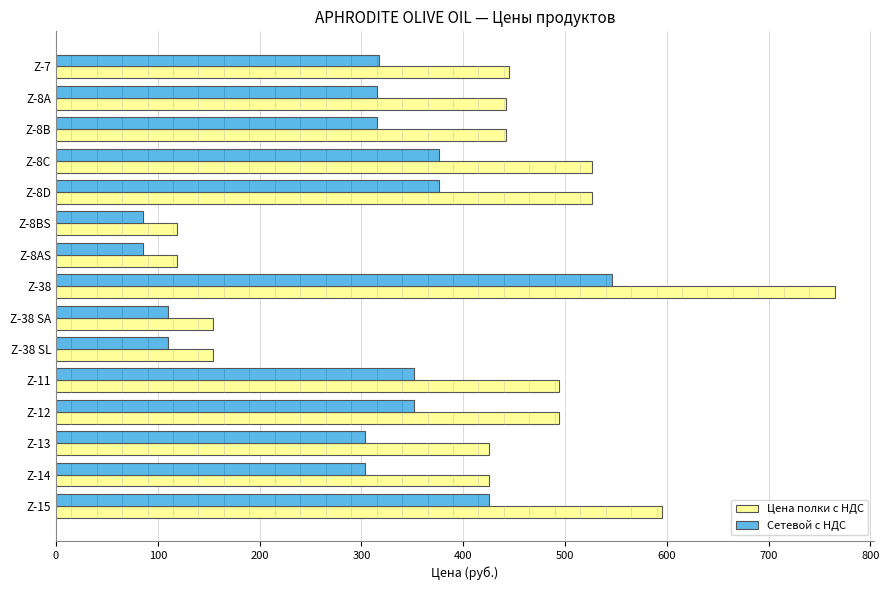

Which series has the largest range (max minus min)?

Цена полки с НДС